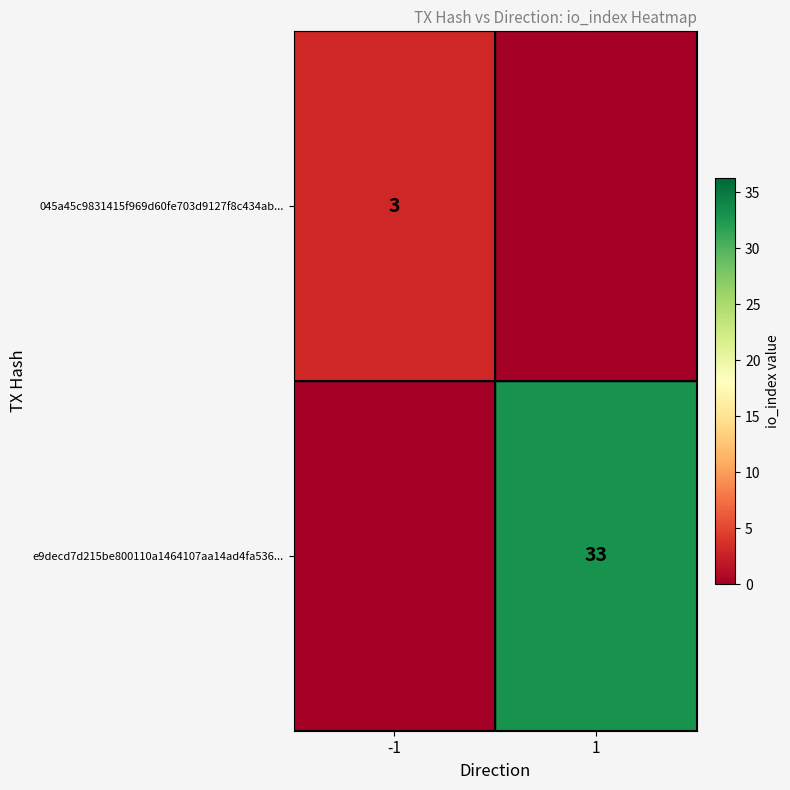

The value of 045a45c9831415f969d60fe703d9127f8c434ab... at -1 is 3. True or false?

True